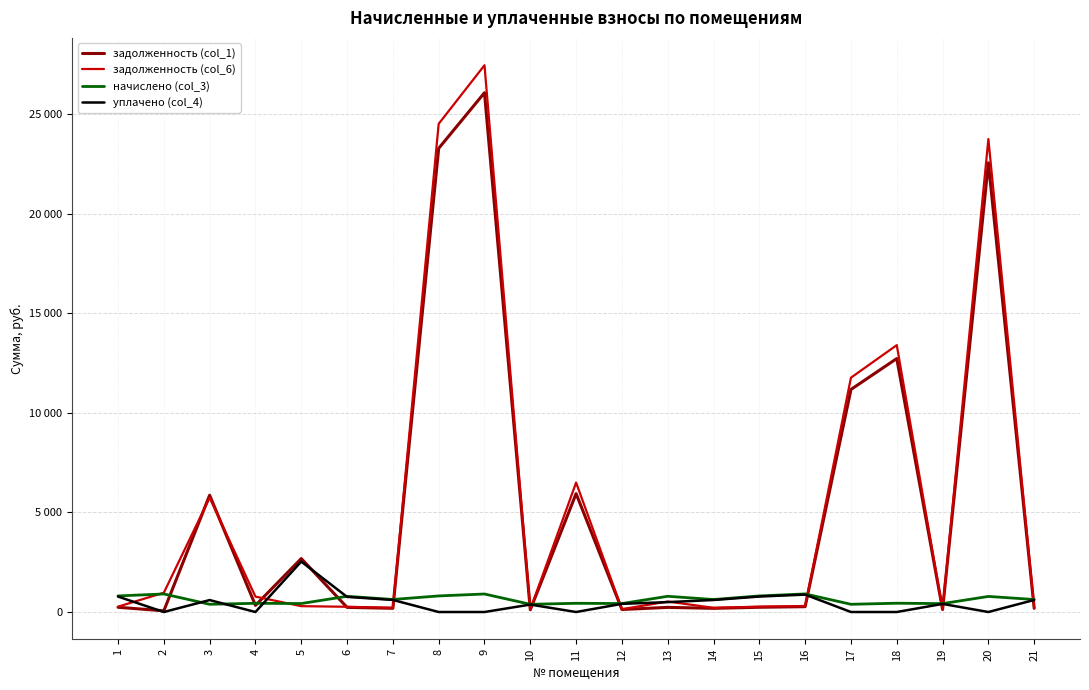

Does the chart have visible grid lines?

Yes